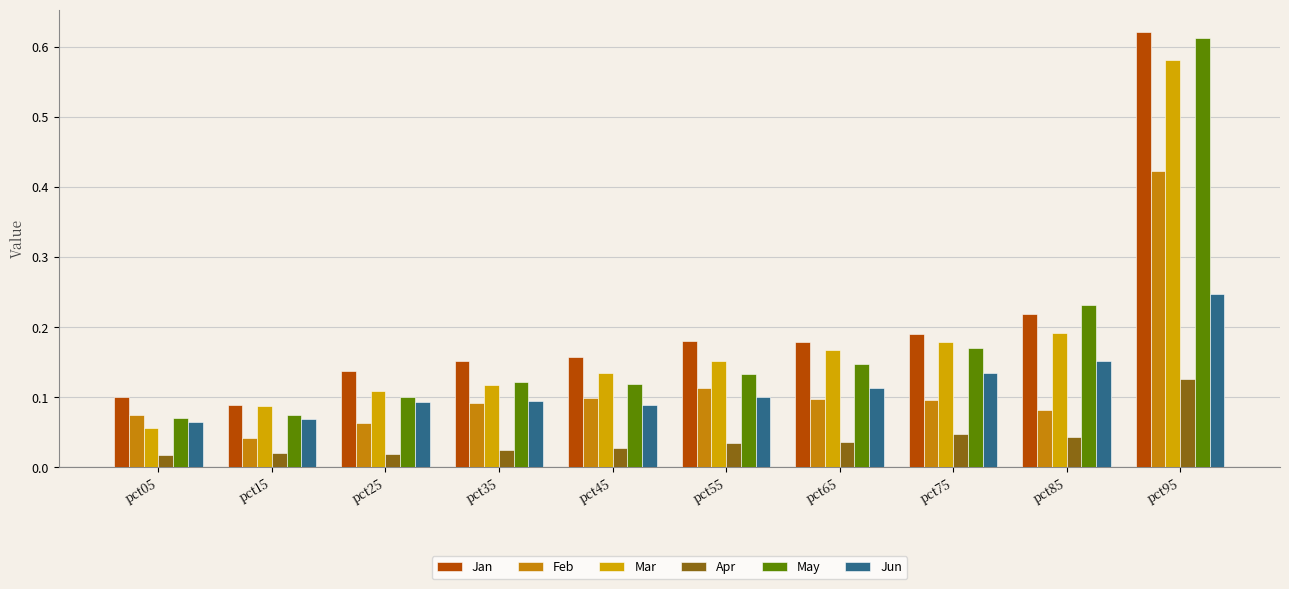

Count the May values in the range 0 to 1.

10